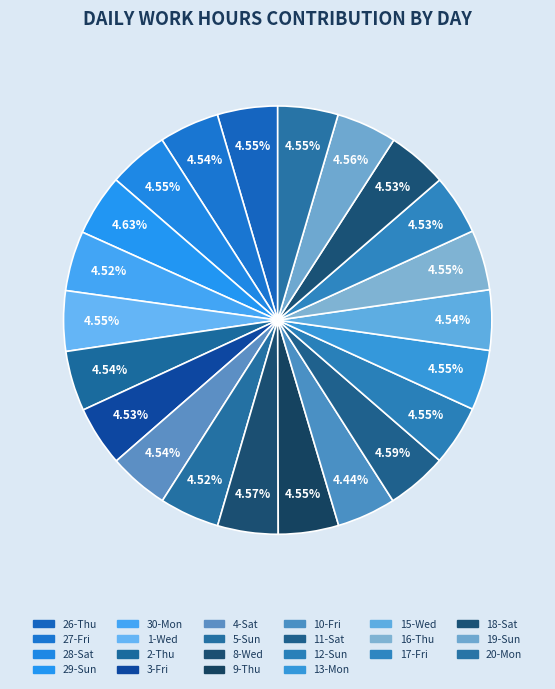

How many segments does this pie chart have?

22